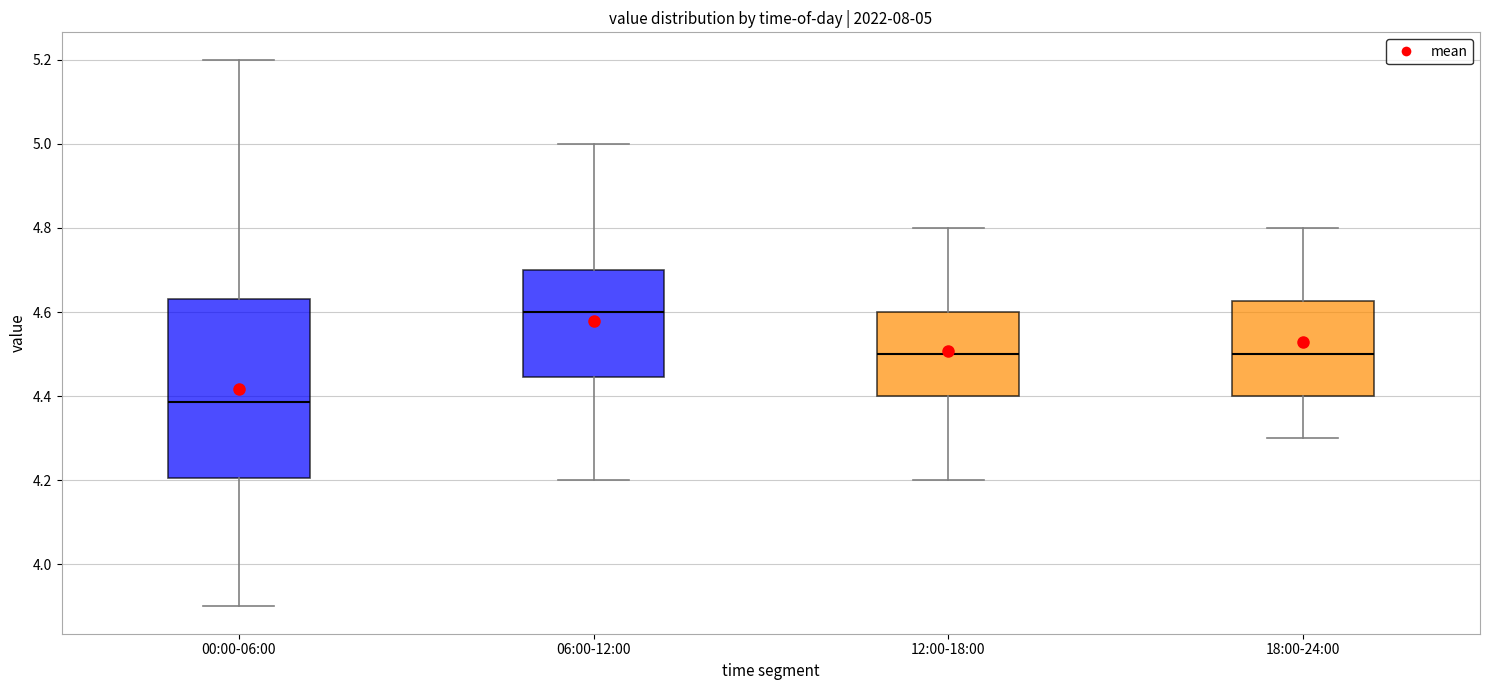

Comparing the boxes themselves (not the whiskers), which one is the tallest?

00:00-06:00